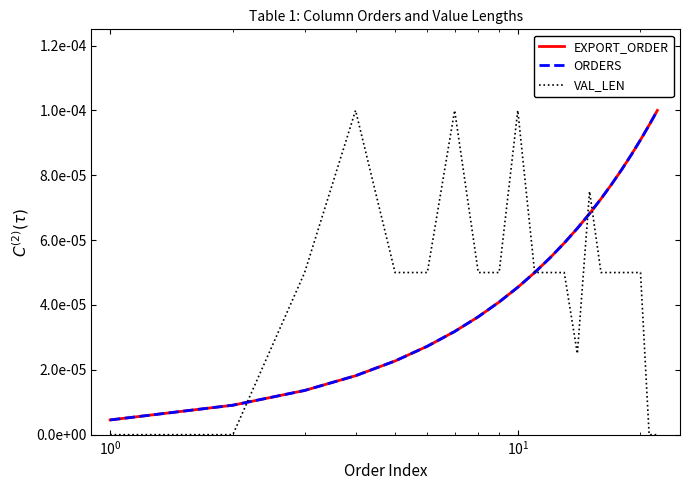

Does the chart display data point markers on the line(s)?

No